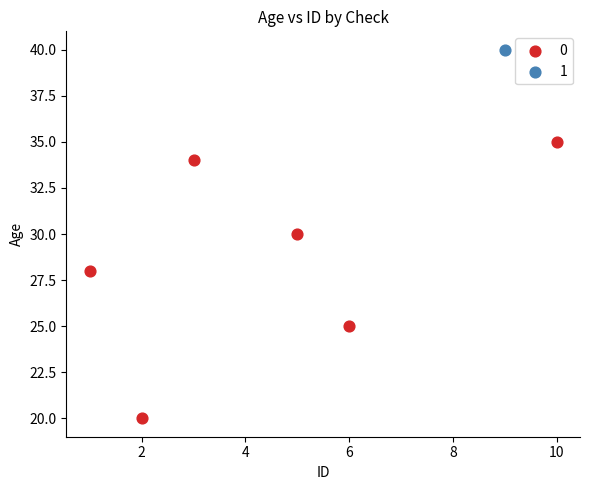

Which series contains the lowest Y value?

0